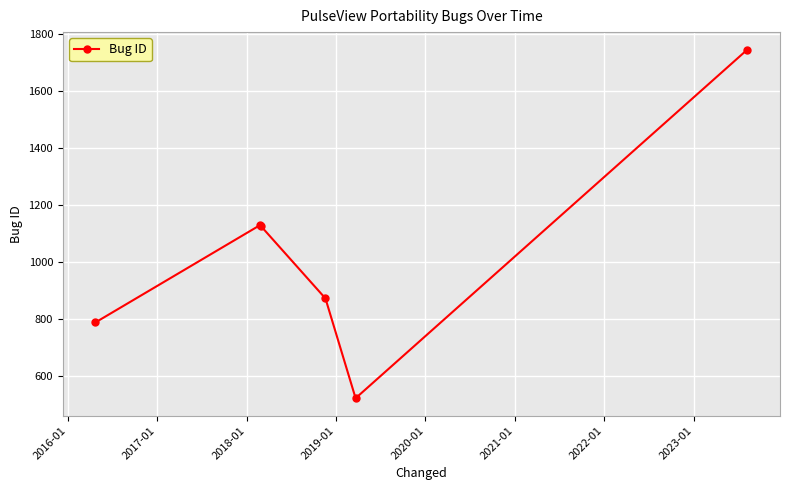

True or false: the data has more than 2 interior local peaks.

False